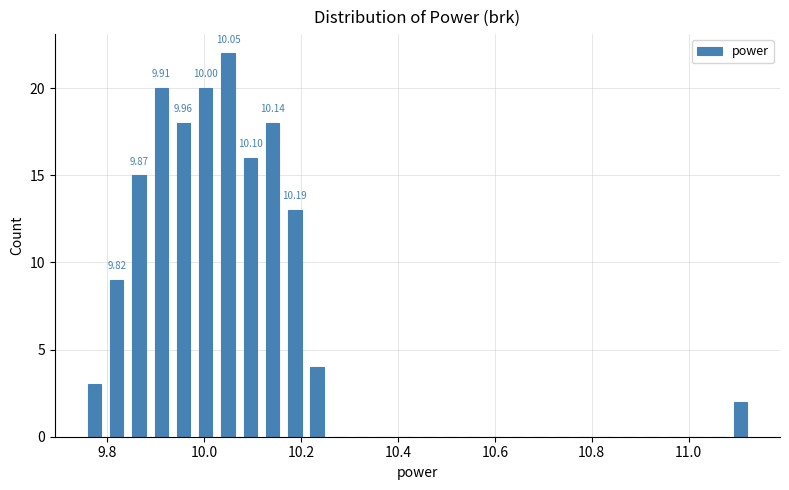

Read against the x-axis, roughly where is the centre of the tallest bar?

10.04